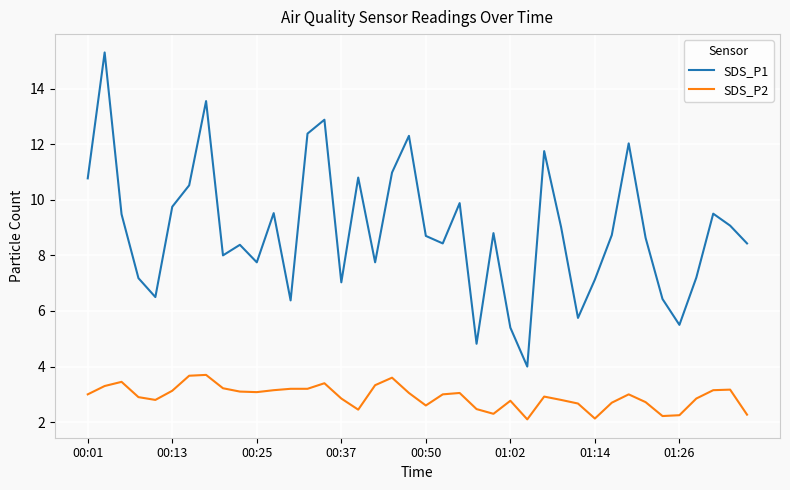

What is the difference between the maximum and minimum values in the SDS_P2 series?

1.6